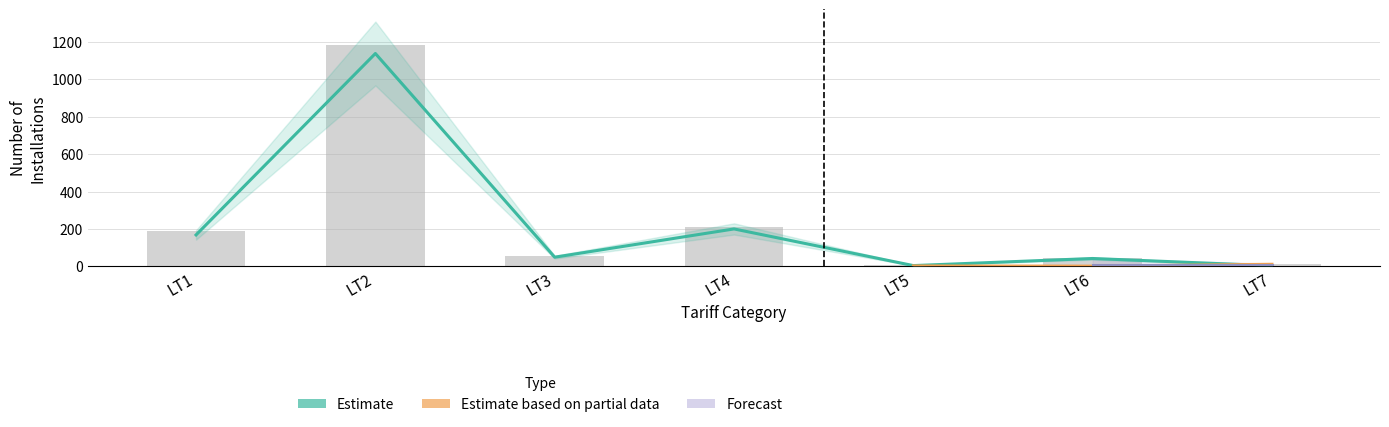

The Active Installations series shows 2 at LT5. True or false?

False